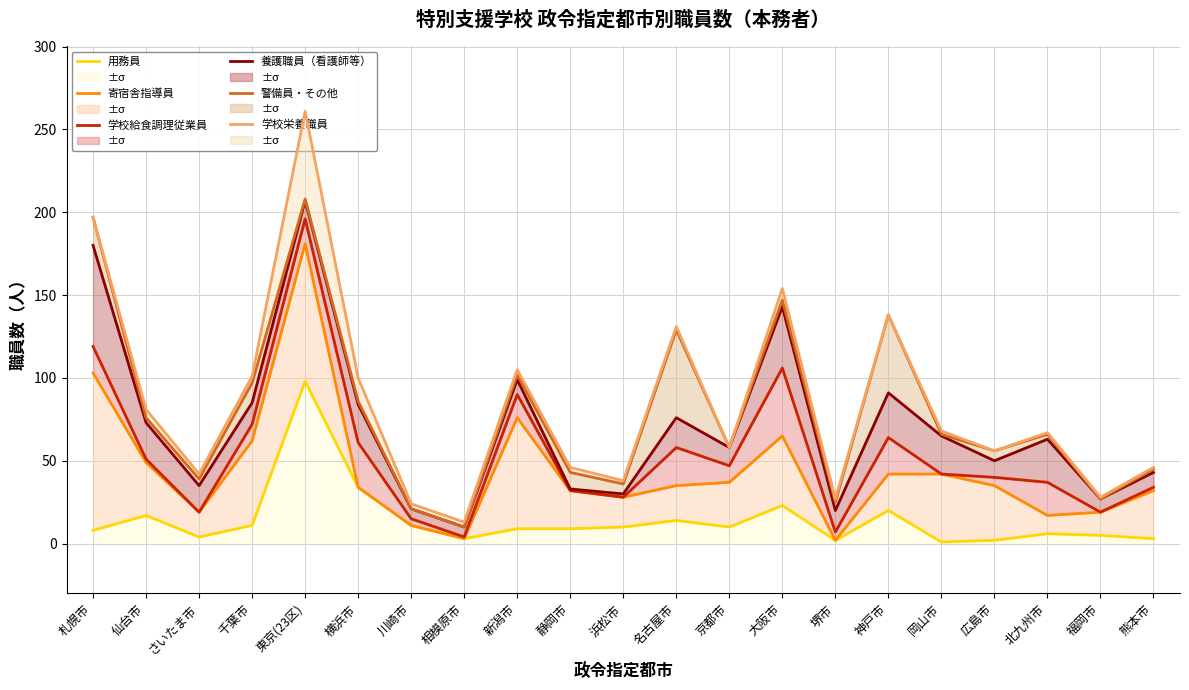

What position from the left is 札幌市?

1